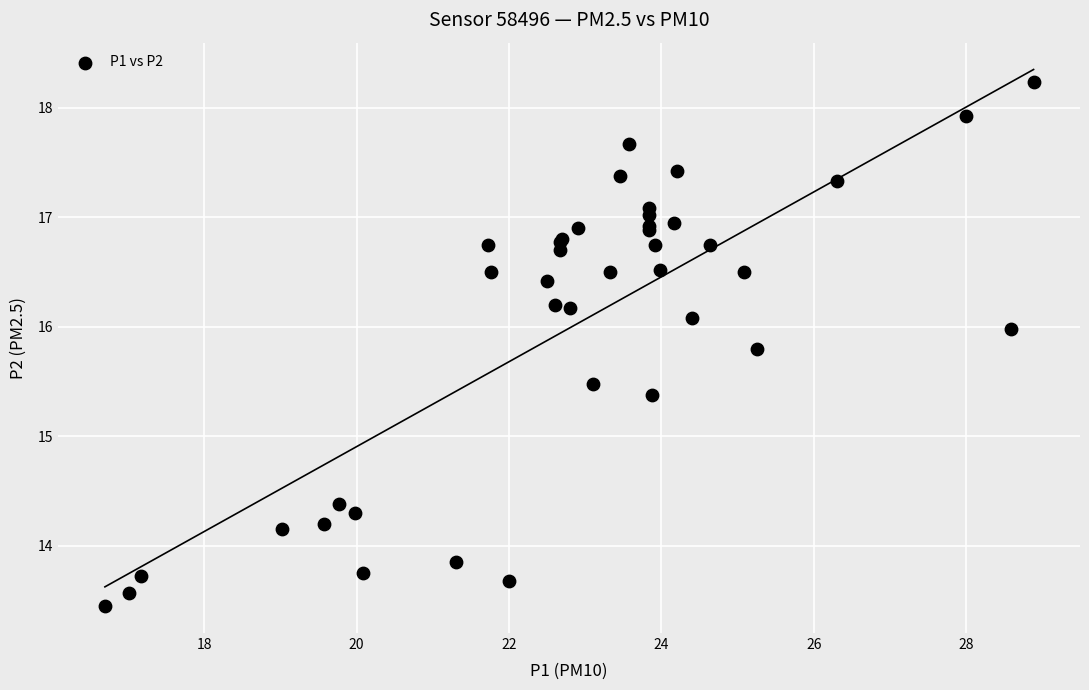

What Y value in the scatter plot is closest to 15?

15.4